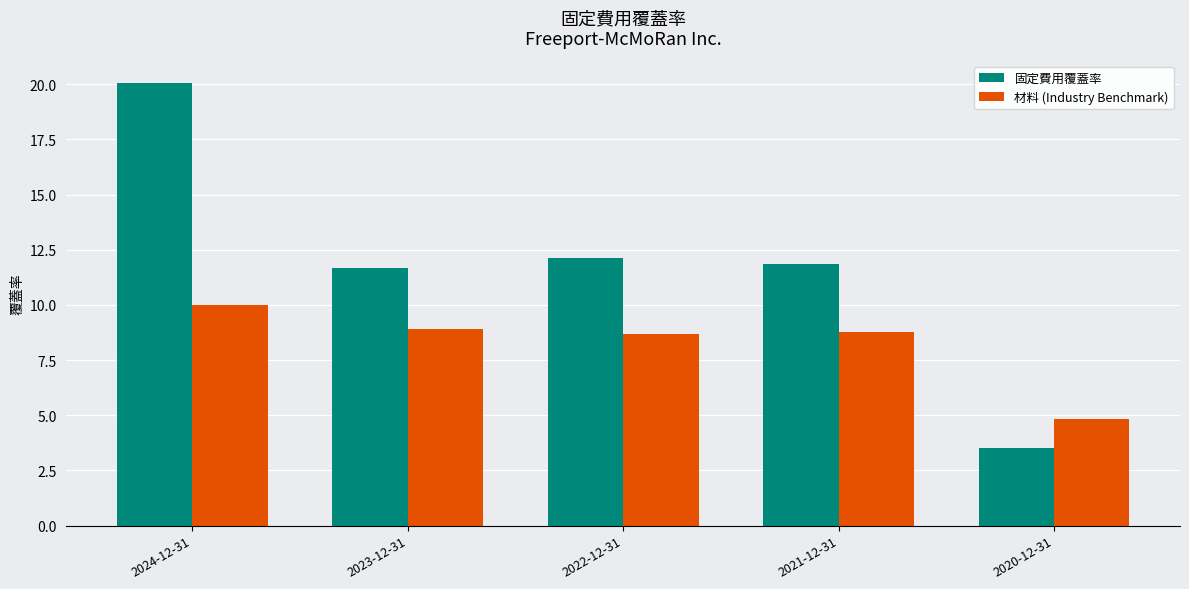

Where is 固定費用覆蓋率 nearest to the value 11?

2023-12-31